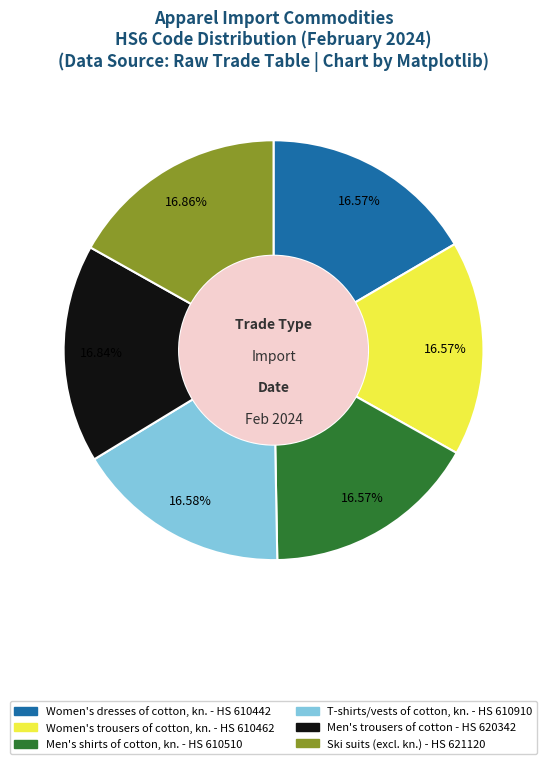

Is there any slice that represents more than half of the pie?

No